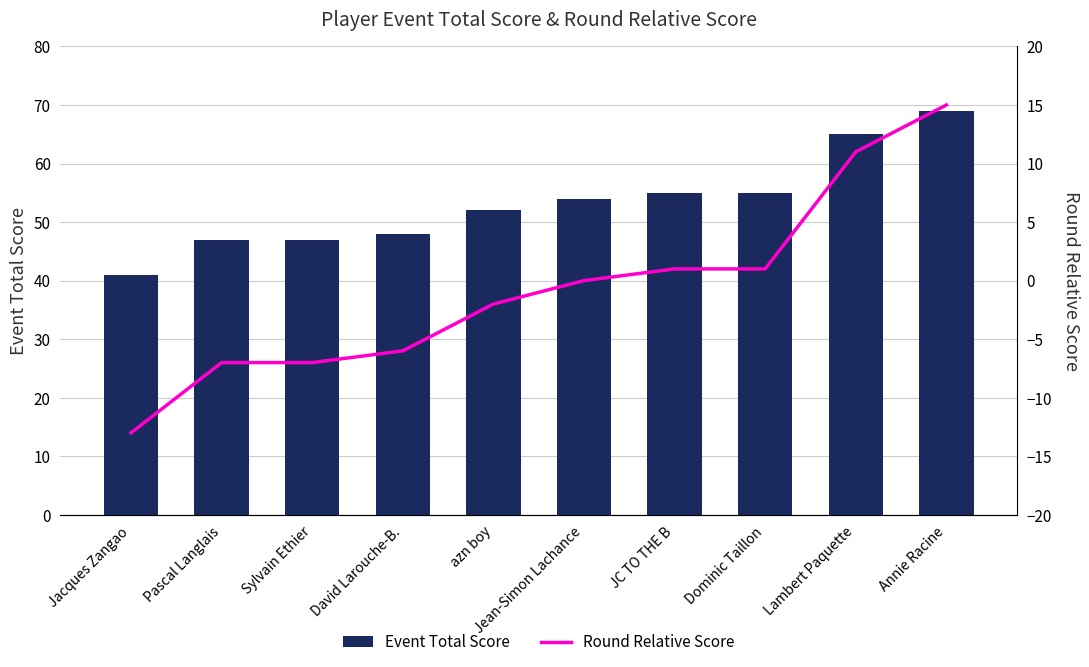

What is the difference between the maximum and minimum values in the Round Relative Score series?

28